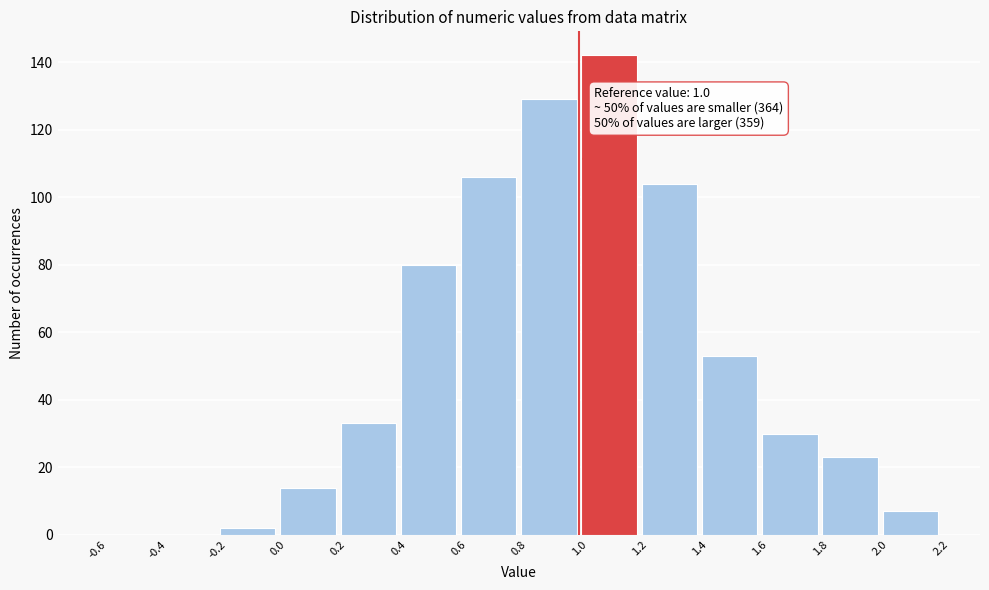

Over which range of the x-axis is the bar tallest?

1.0 to 1.2